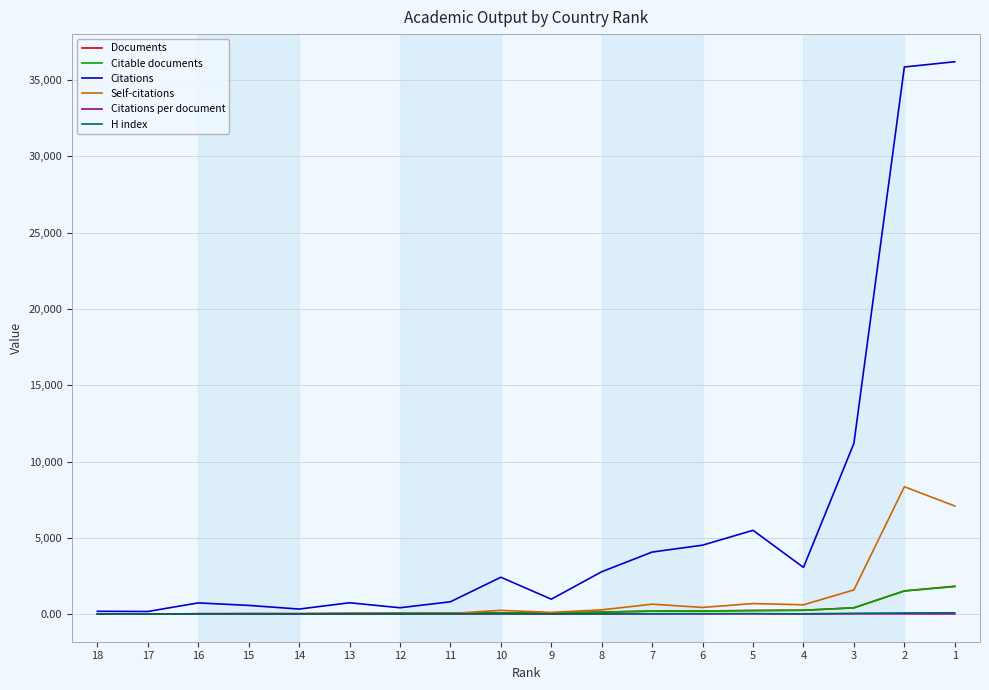

At how many categories does at least one series exceed 22369?

2